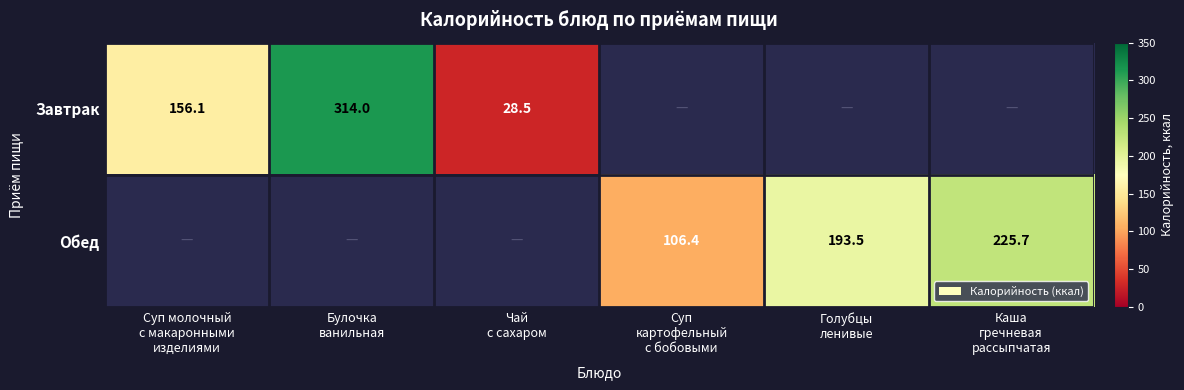

Rank the series by their average value, from highest to lowest.

Обед, Завтрак